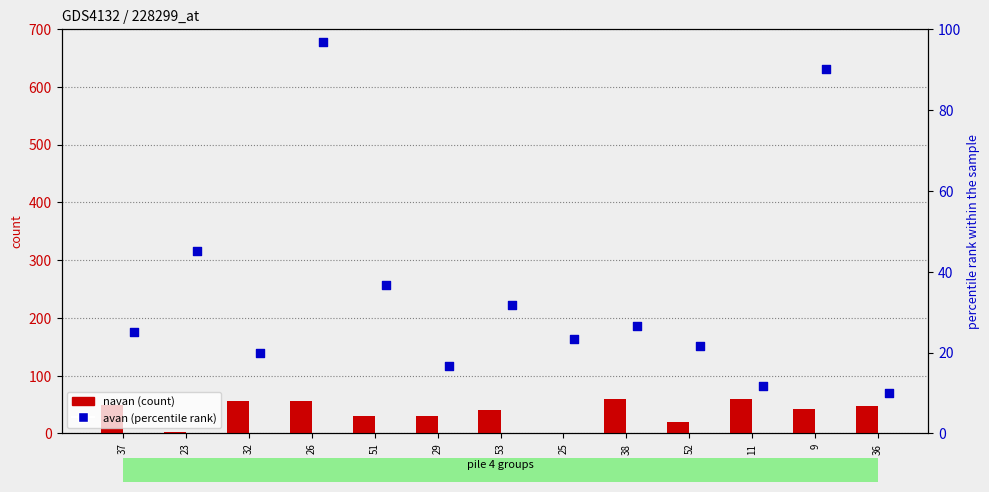

Which series contains the lowest Y value?

navan (count)